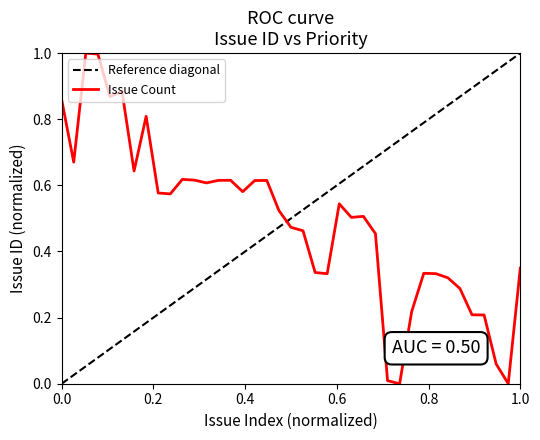

What is the value of the 5th point from the left?

0.9